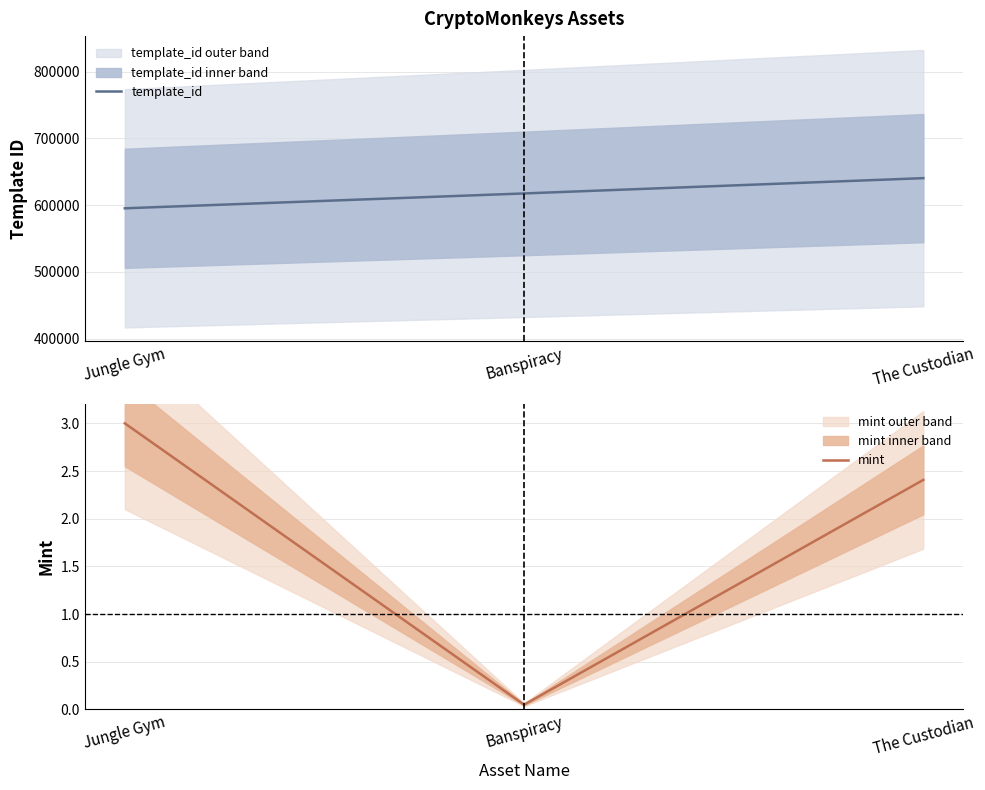

Reading left to right, what are all the values shown in this chart?

template_id: 595229.0	617504.0	640424.0
mint: 3.0	0.0	2.4